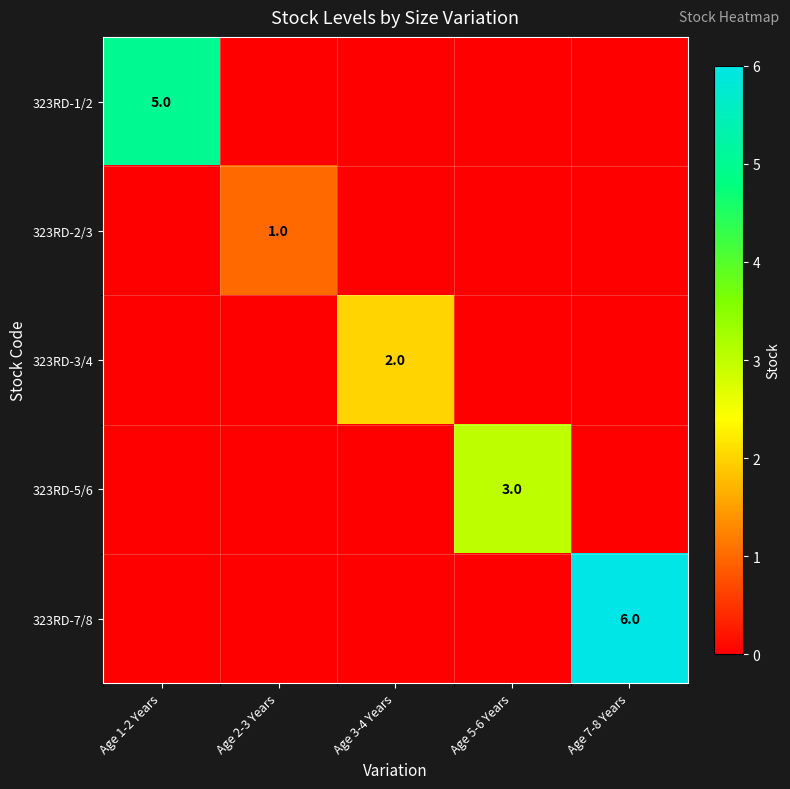

What is the difference between the maximum and minimum values in the 323RD-3/4 series?

2